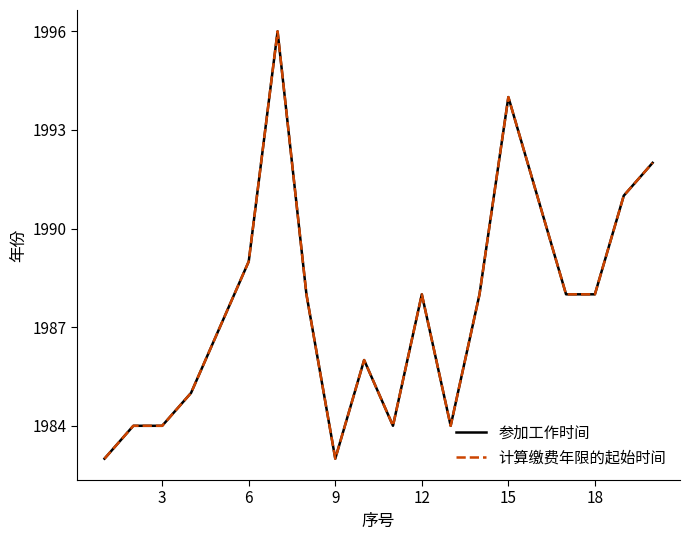

Does the chart display data point markers on the line(s)?

No